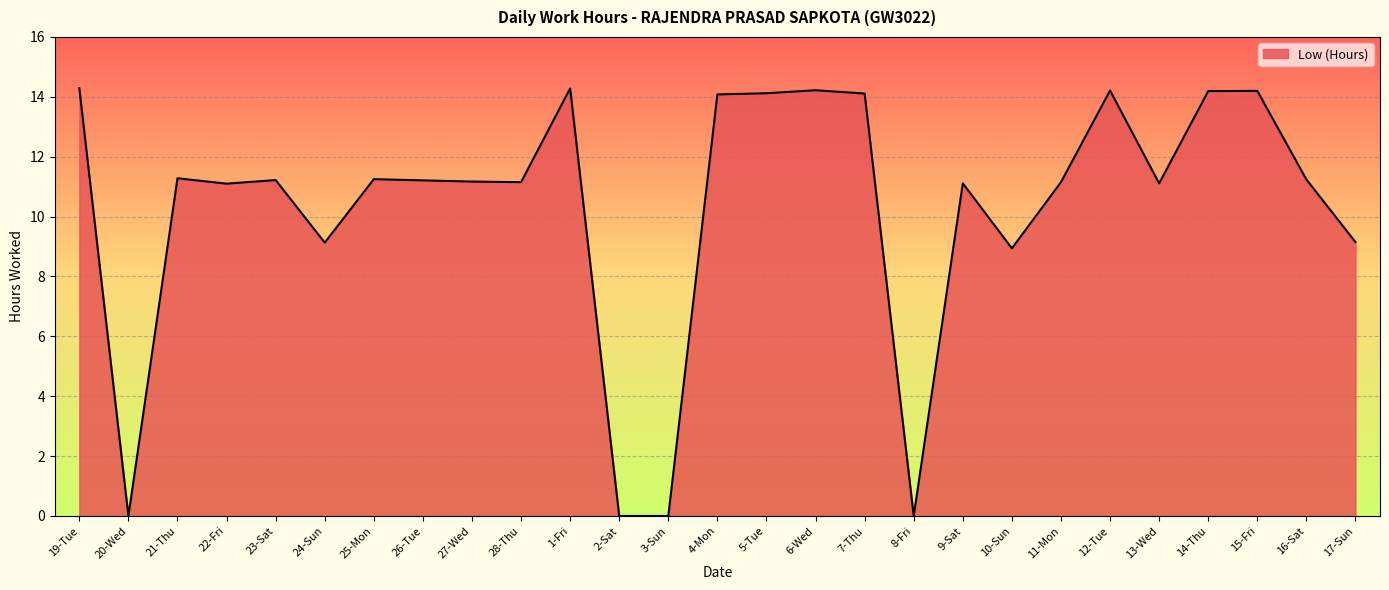

Approximately how many times larger is the value at 27-Wed compared to 28-Thu?

1.0